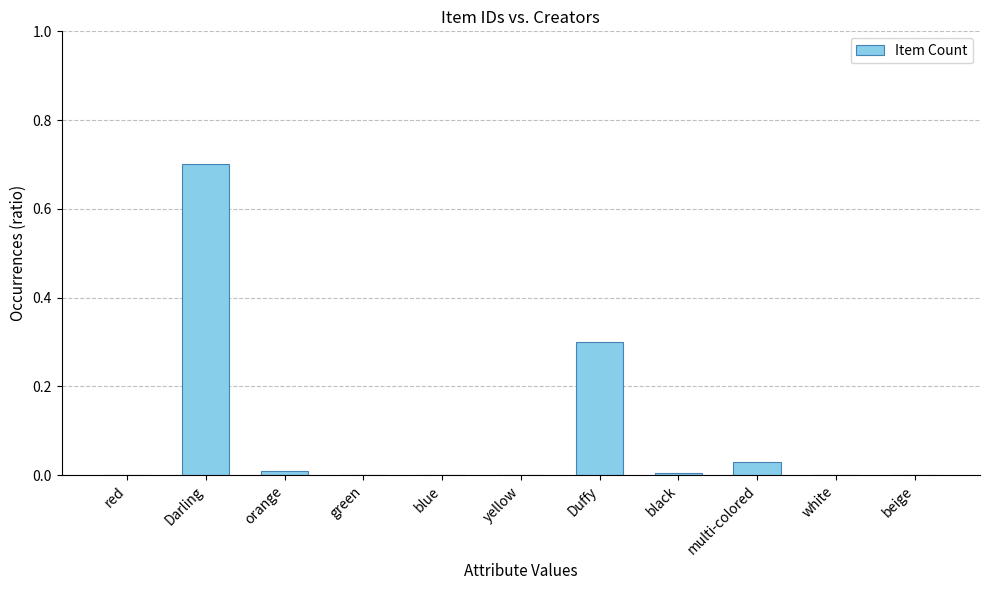

What is the sum of all values?

1.0